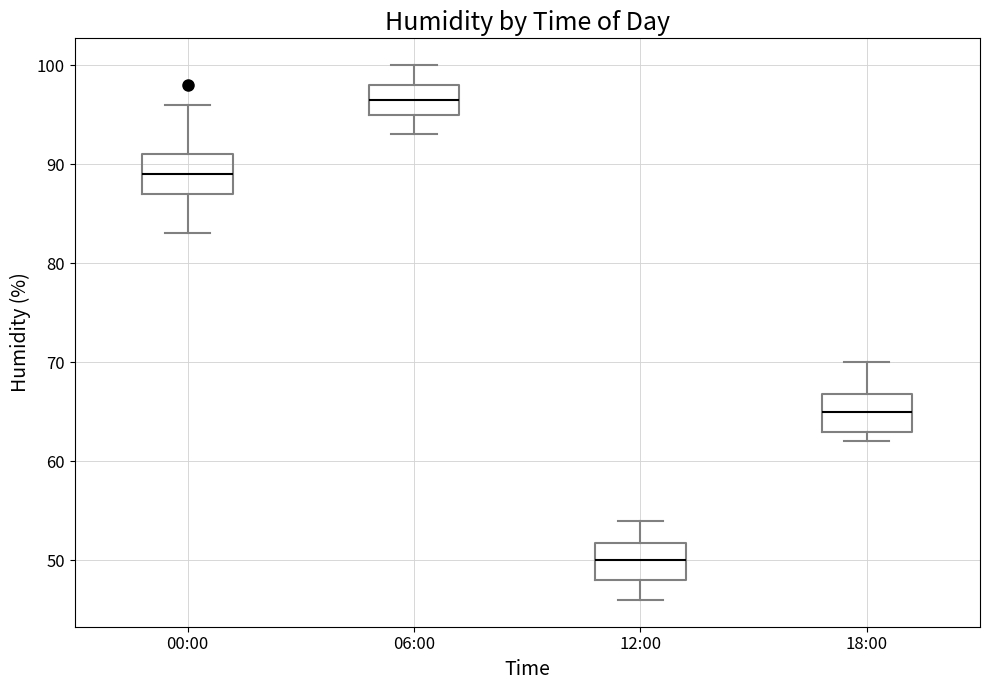

Reading left to right, read every box against the y-axis: the position of its median line, the range the box covers, and the ends of its whiskers. The values are not printed on the chart, so give them approximately, as read against the axis.

00:00: median 89, box 87 to 91, whiskers 83 to 96
06:00: median 97, box 95 to 98, whiskers 93 to 100
12:00: median 50, box 48 to 52, whiskers 46 to 54
18:00: median 65, box 63 to 67, whiskers 62 to 70